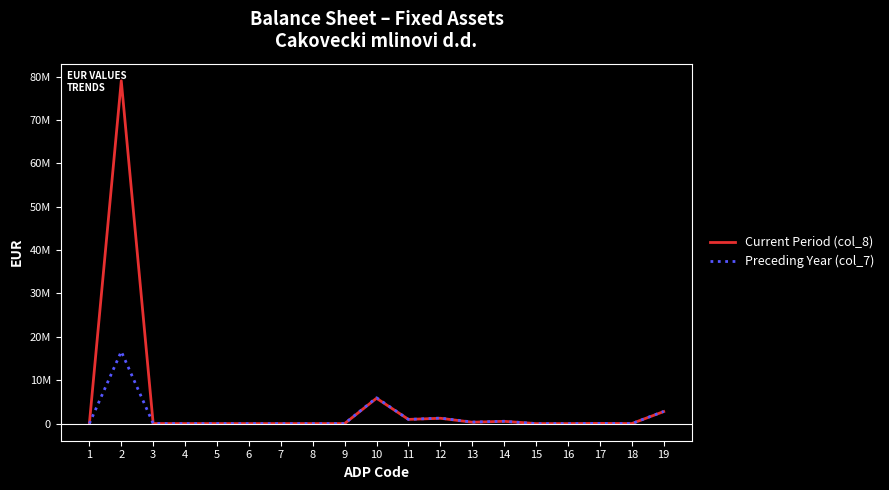

Where is the first local maximum for Preceding Year (col_7)?

2